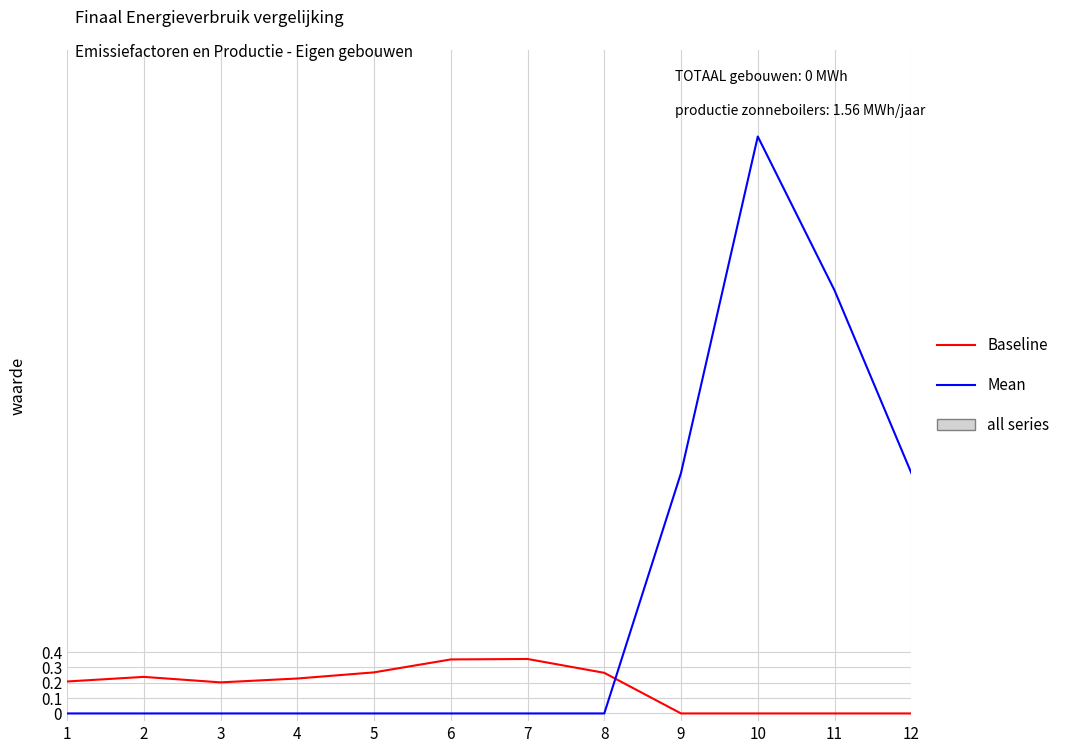

Rank the series by their maximum value, from highest to lowest.

Mean, Baseline